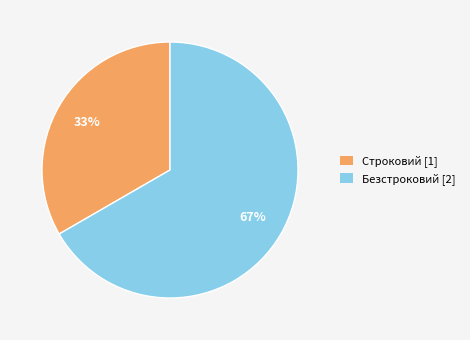

Is it true that Безстроковий is 67% of the pie?

True